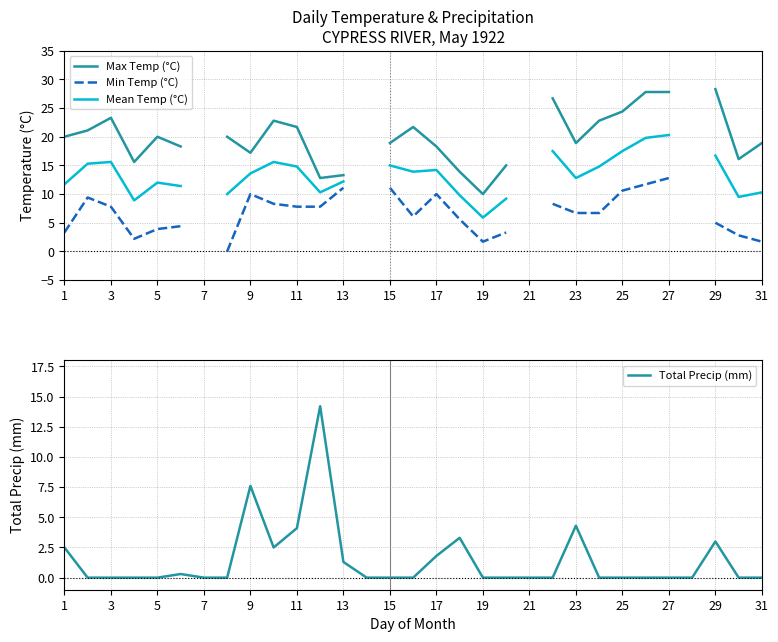

Where is Total Precip (mm) nearest to the value 7?

9